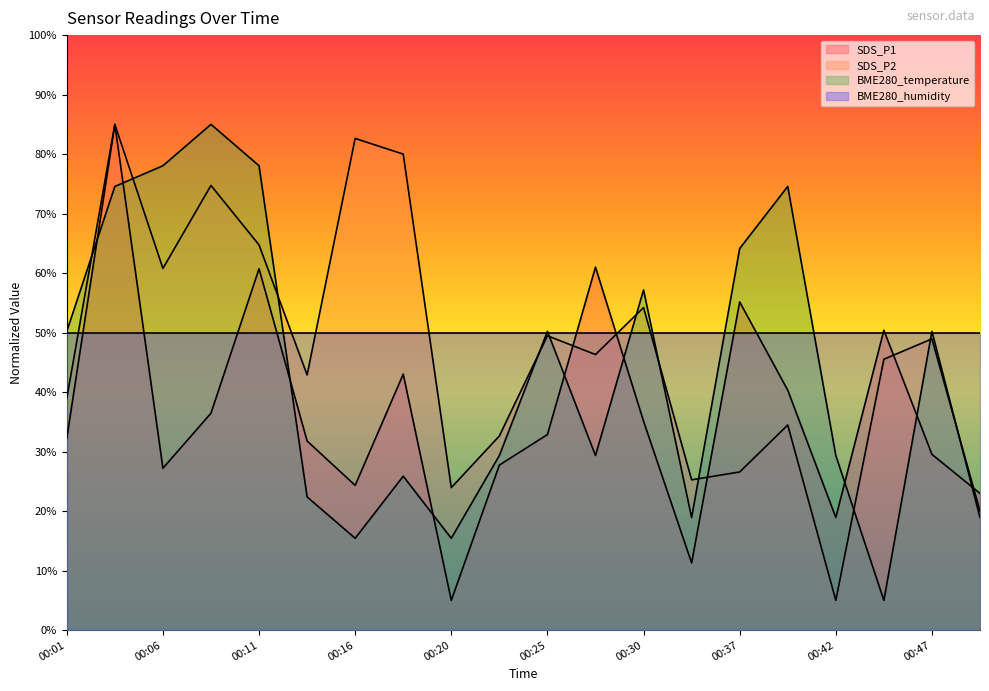

How many data points in SDS_P1 are less than 32?

9